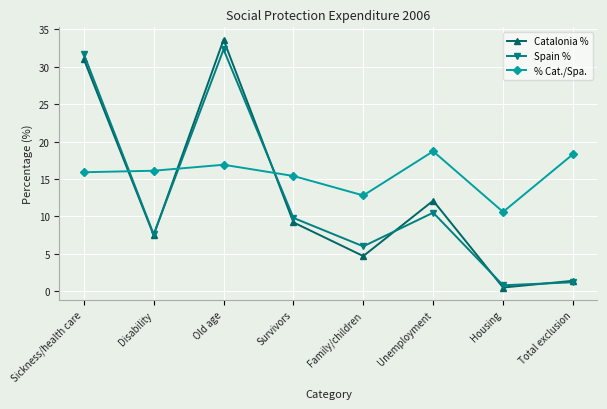

The Spain % series shows 32.3 at Old age. True or false?

True